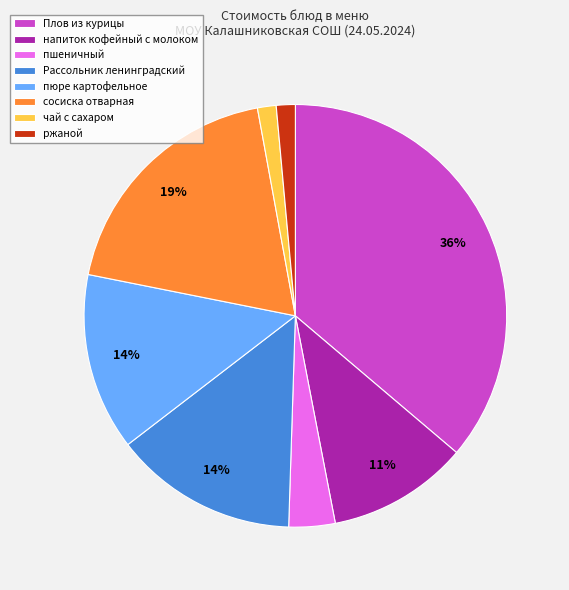

Which has a higher value, Рассольник ленинградский or напиток кофейный с молоком?

Рассольник ленинградский